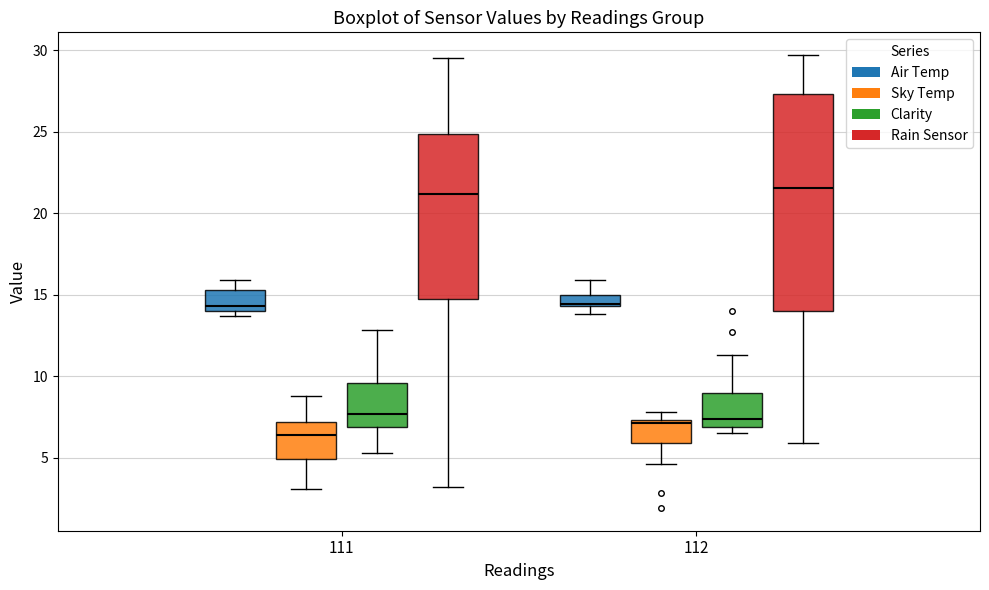

Which box is the tallest, from its lower edge to its upper edge?

112 (Rain Sensor)